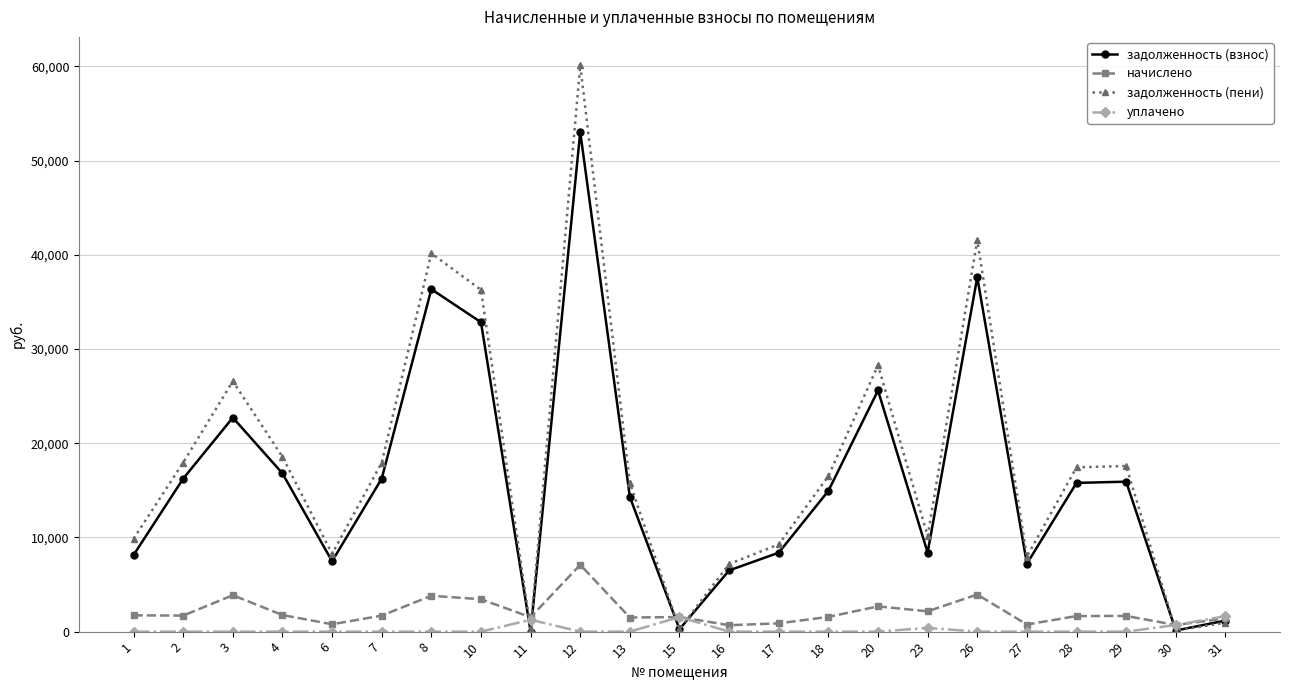

What is the difference between the second highest and second lowest values in the начислено series?

3238.7